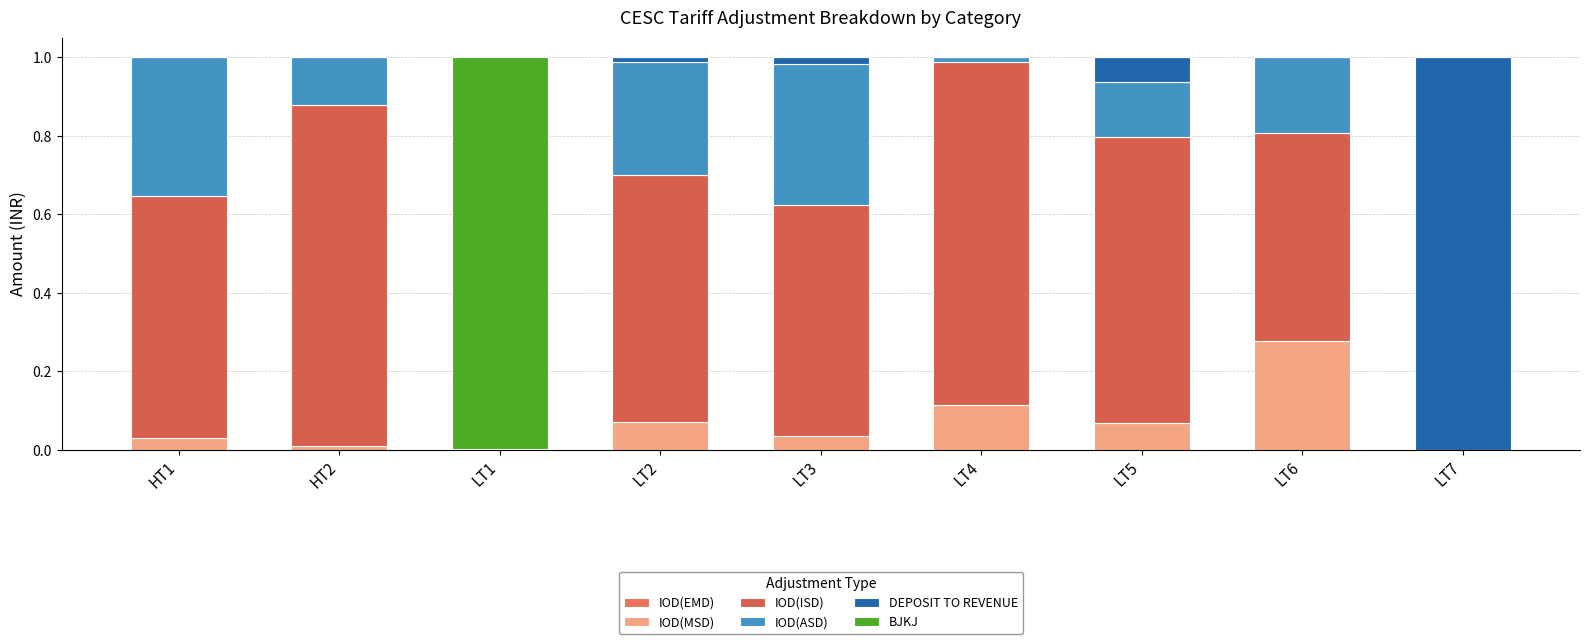

How many categories are shown in the chart?

9